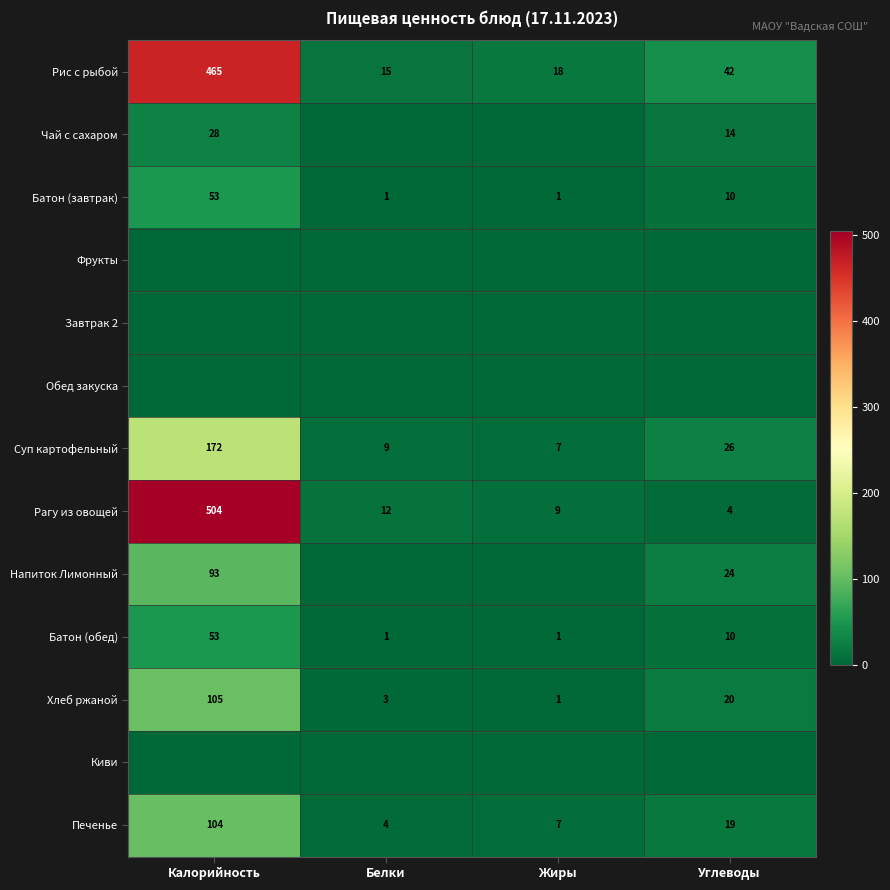

The value of Хлеб ржаной at Белки is 2. True or false?

False